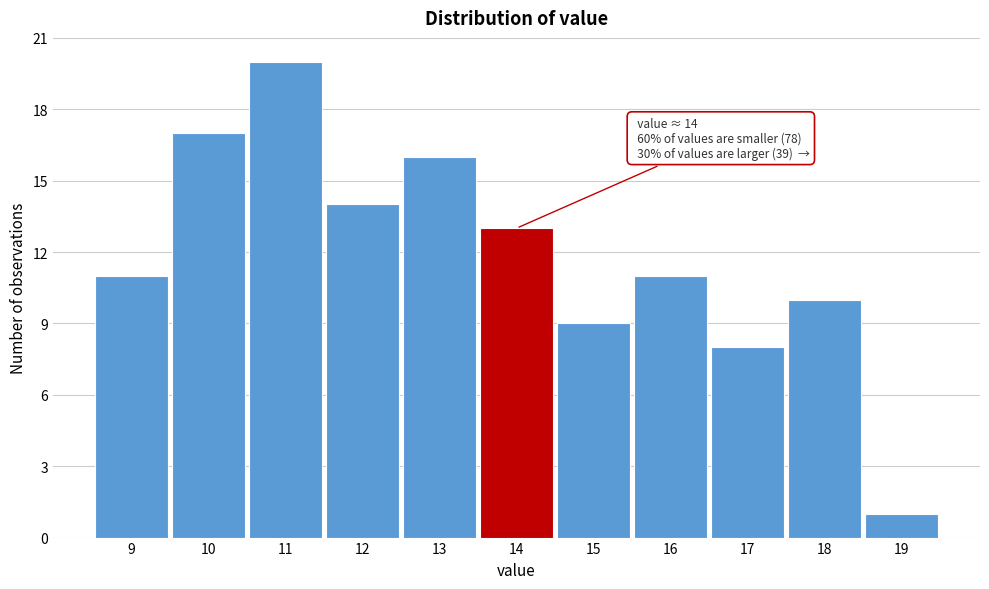

Reading left to right, extract all data points from this chart.

9=11	10=17	11=20	12=14	13=16	14=13	15=9	16=11	17=8	18=10	19=1